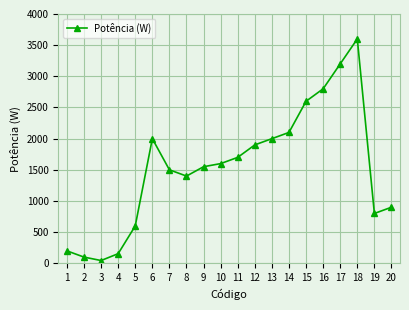

What is the maximum value shown in the chart?

3600